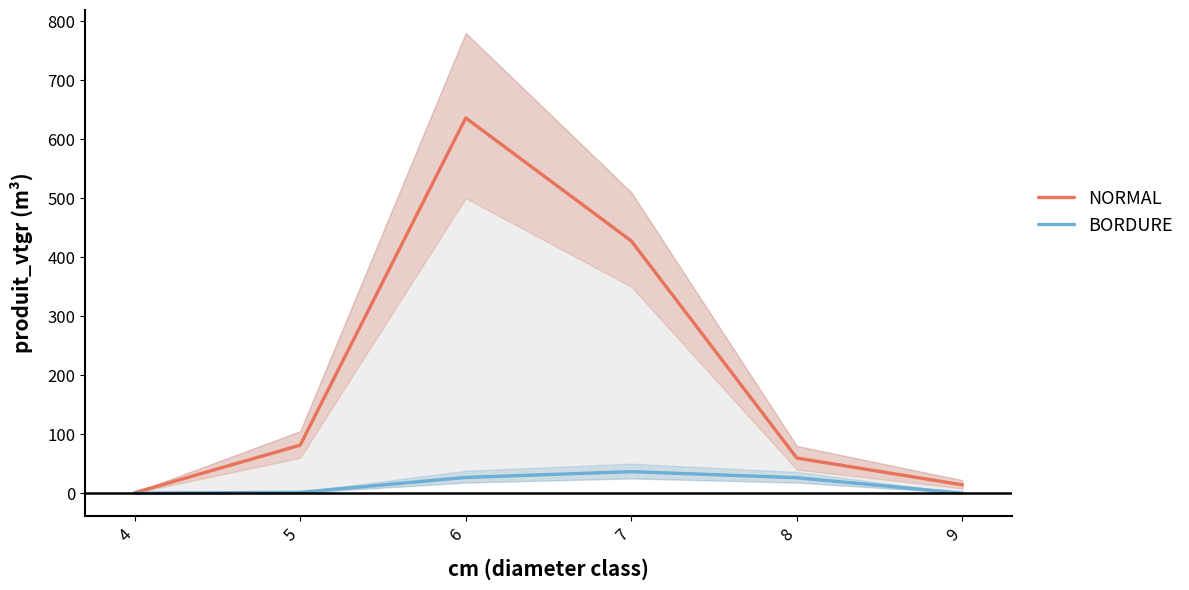

Is it true that BORDURE equals 0.0 at 9?

True